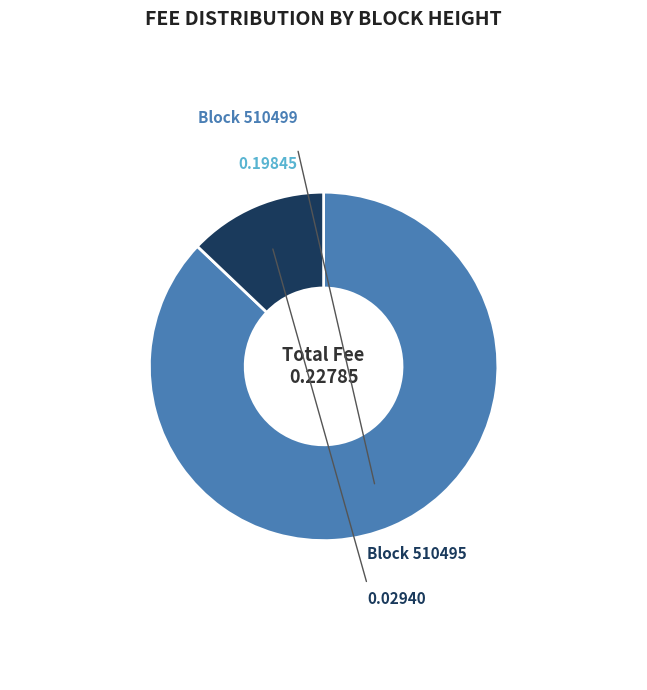

Is there any slice that represents more than half of the pie?

Yes